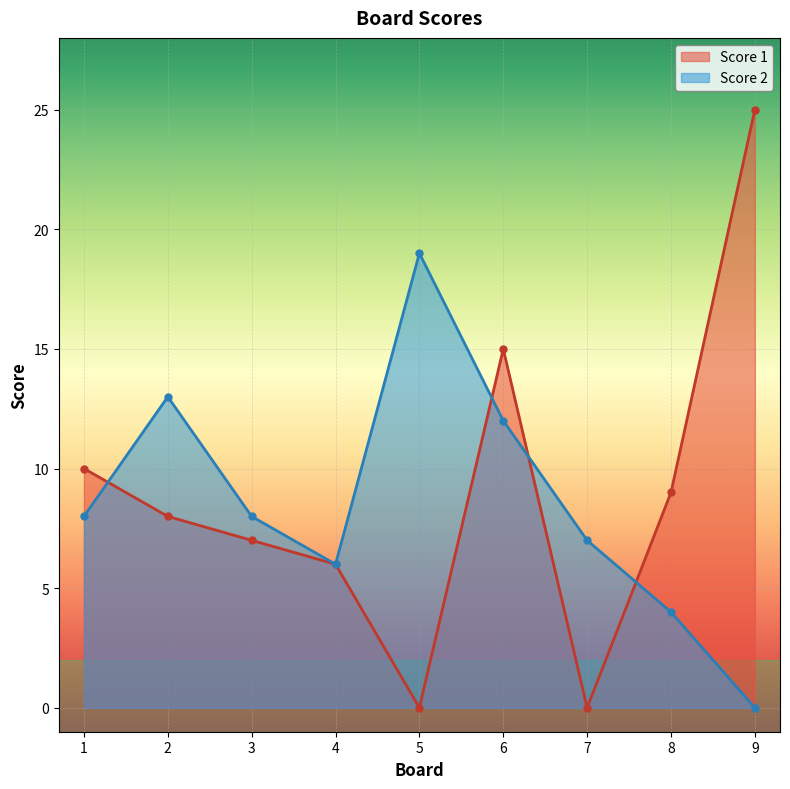

At which category does the chart reach its peak across all series?

9